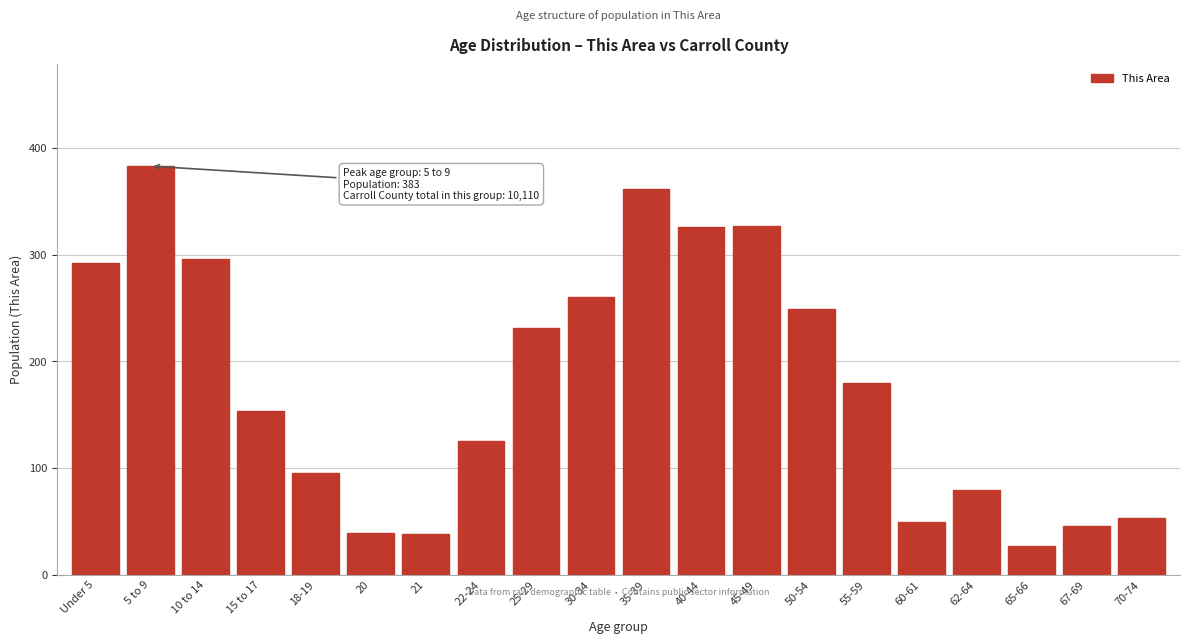

What is the difference between the maximum and second lowest values?

345